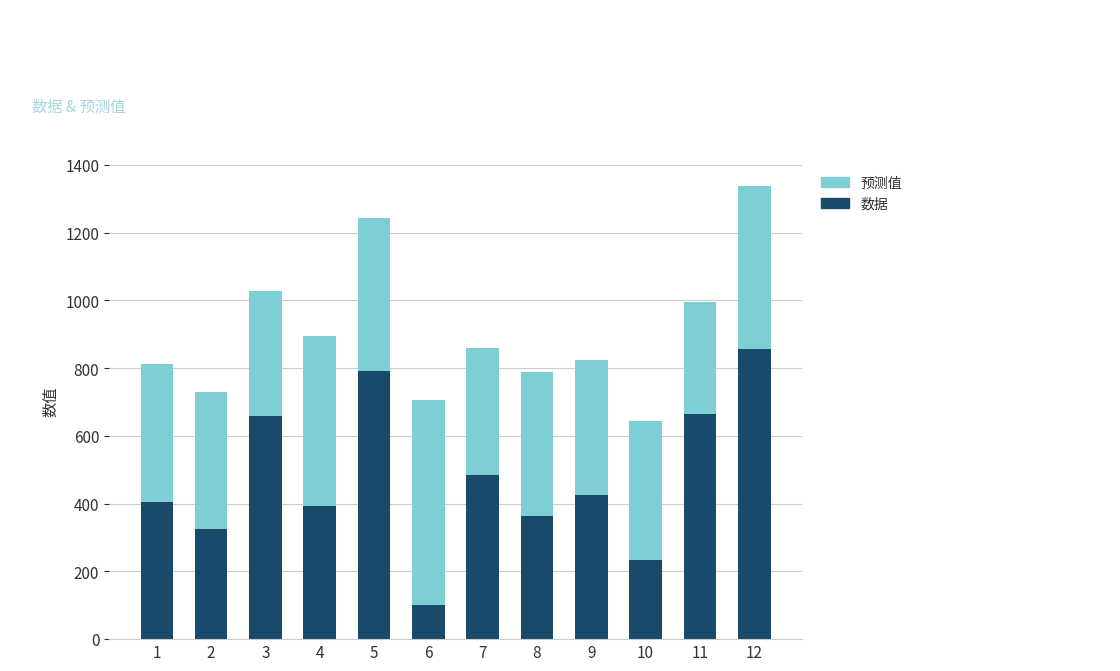

What is the difference between the 数据 values at 12 and 2?

531.0